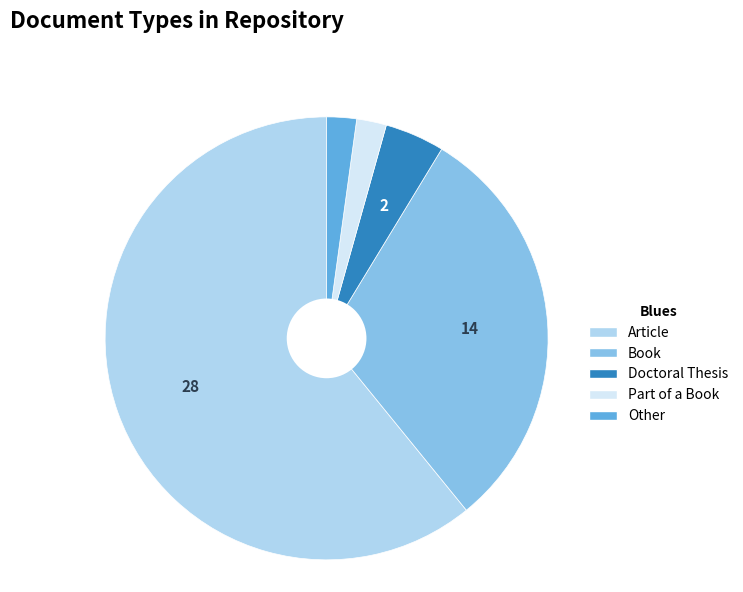

Is it true that Book is 25% of the pie?

False